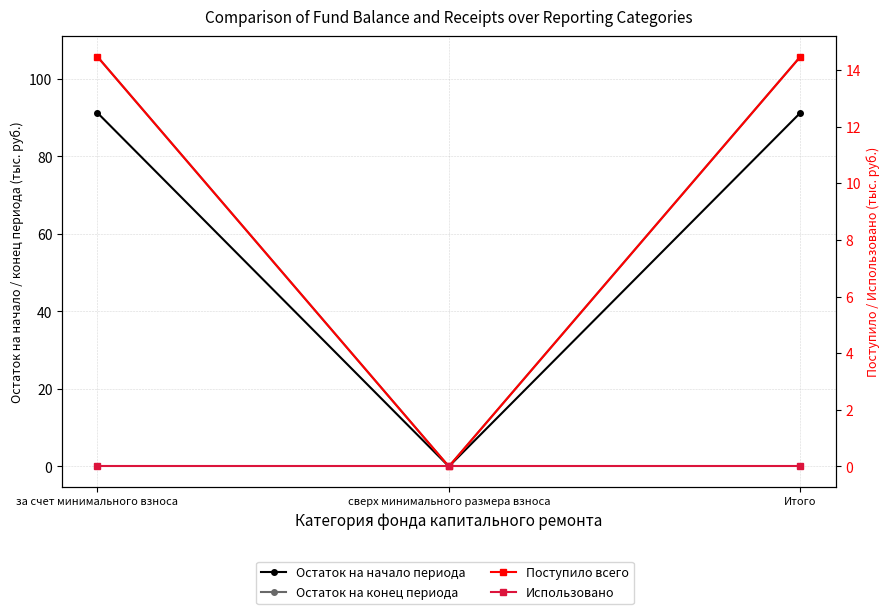

Reading left to right, transcribe all the data shown in this chart.

Остаток на начало периода: за счет минимального взноса=91.2	сверх минимального размера взноса=0.0	Итого=91.2
Остаток на конец периода: за счет минимального взноса=105.7	сверх минимального размера взноса=0.0	Итого=105.7
Поступило всего: за счет минимального взноса=14.5	сверх минимального размера взноса=0.0	Итого=14.5
Использовано: за счет минимального взноса=0.0	сверх минимального размера взноса=0.0	Итого=0.0